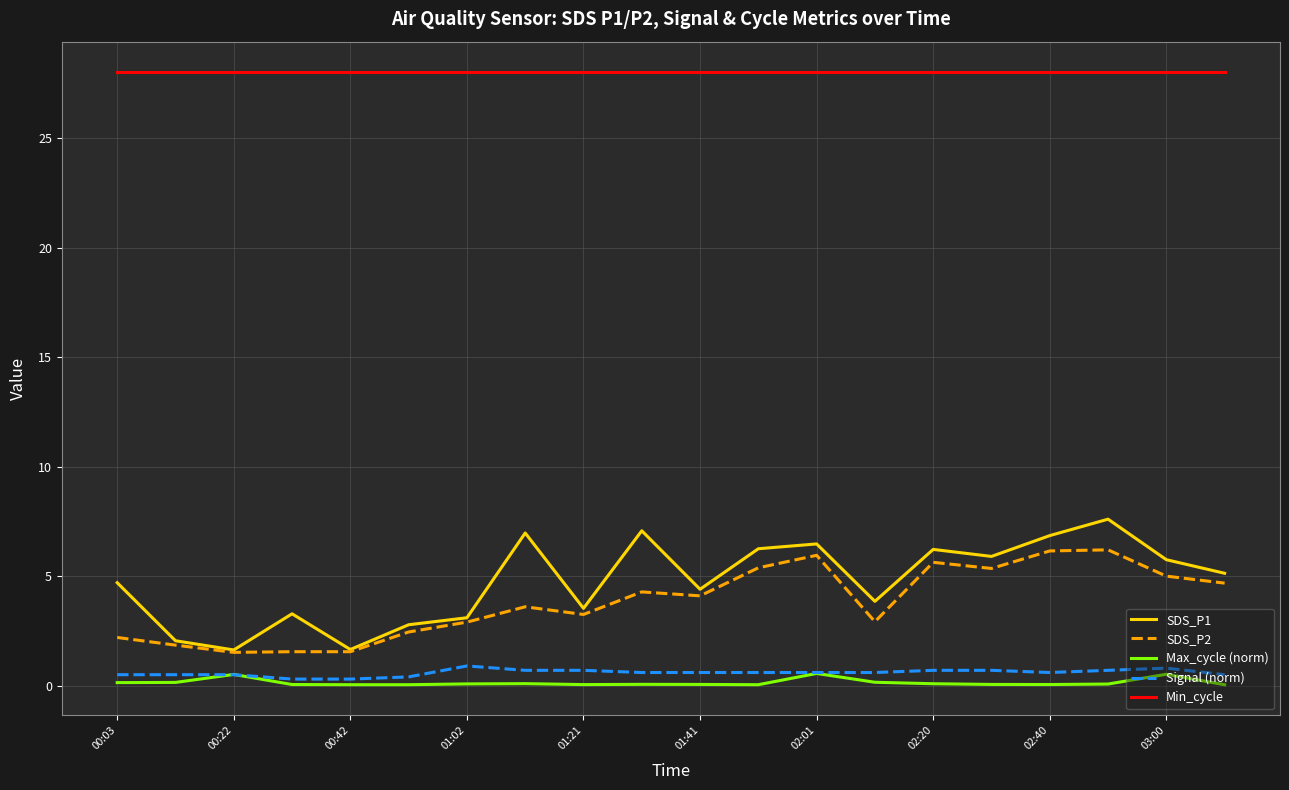

True or false: Signal (norm) and SDS_P2 intersect in this chart.

False